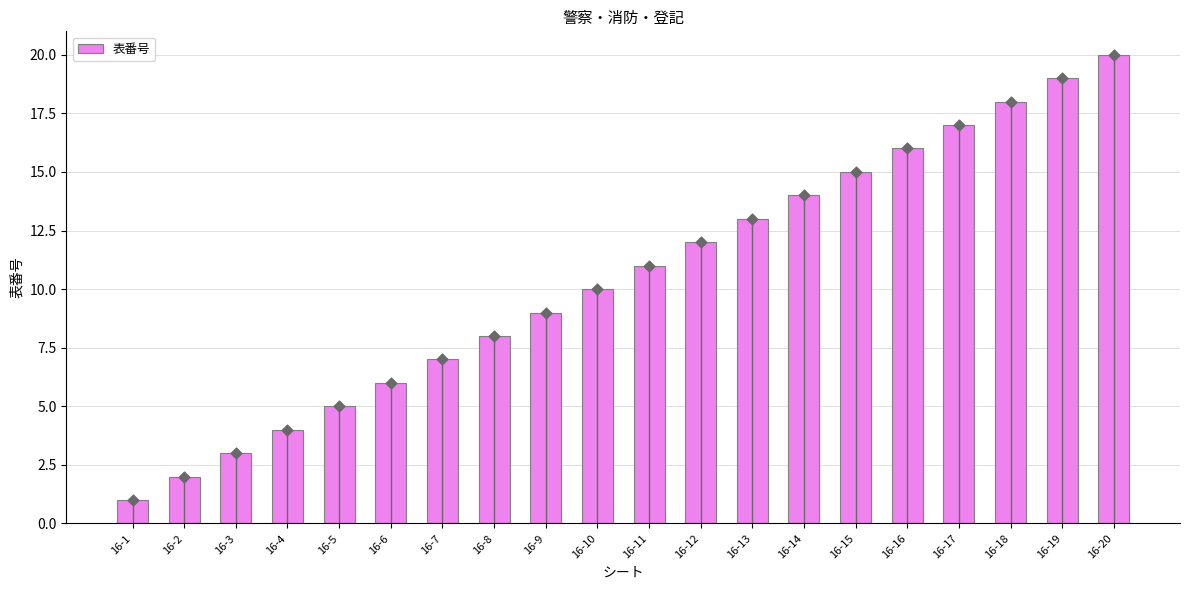

What is the change in value from 16-5 to 16-17?

+12